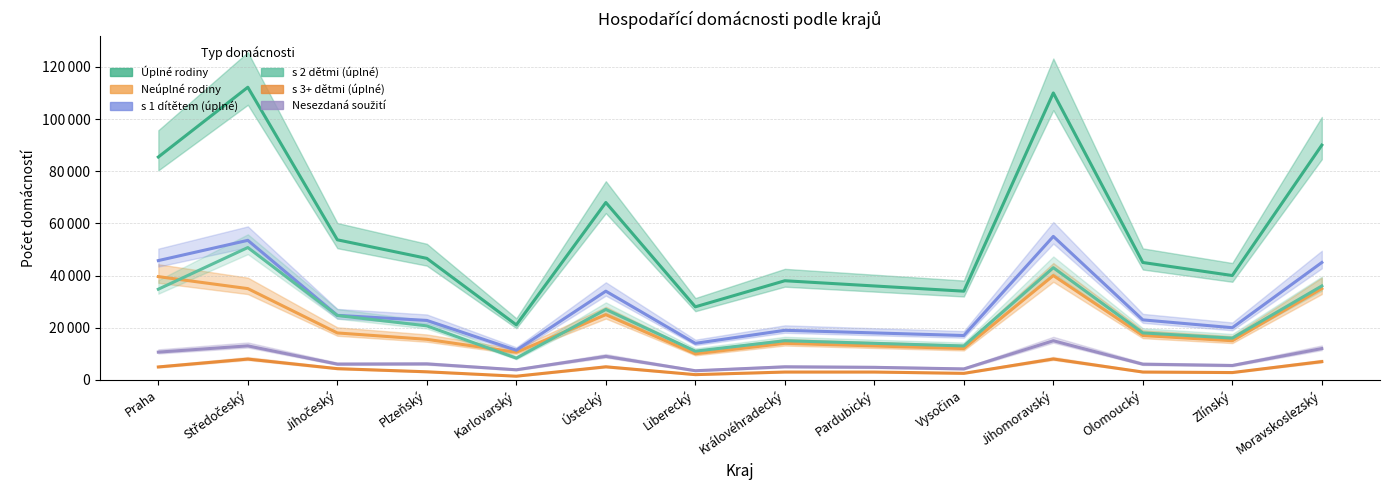

At how many categories does at least one series exceed 88532?

3